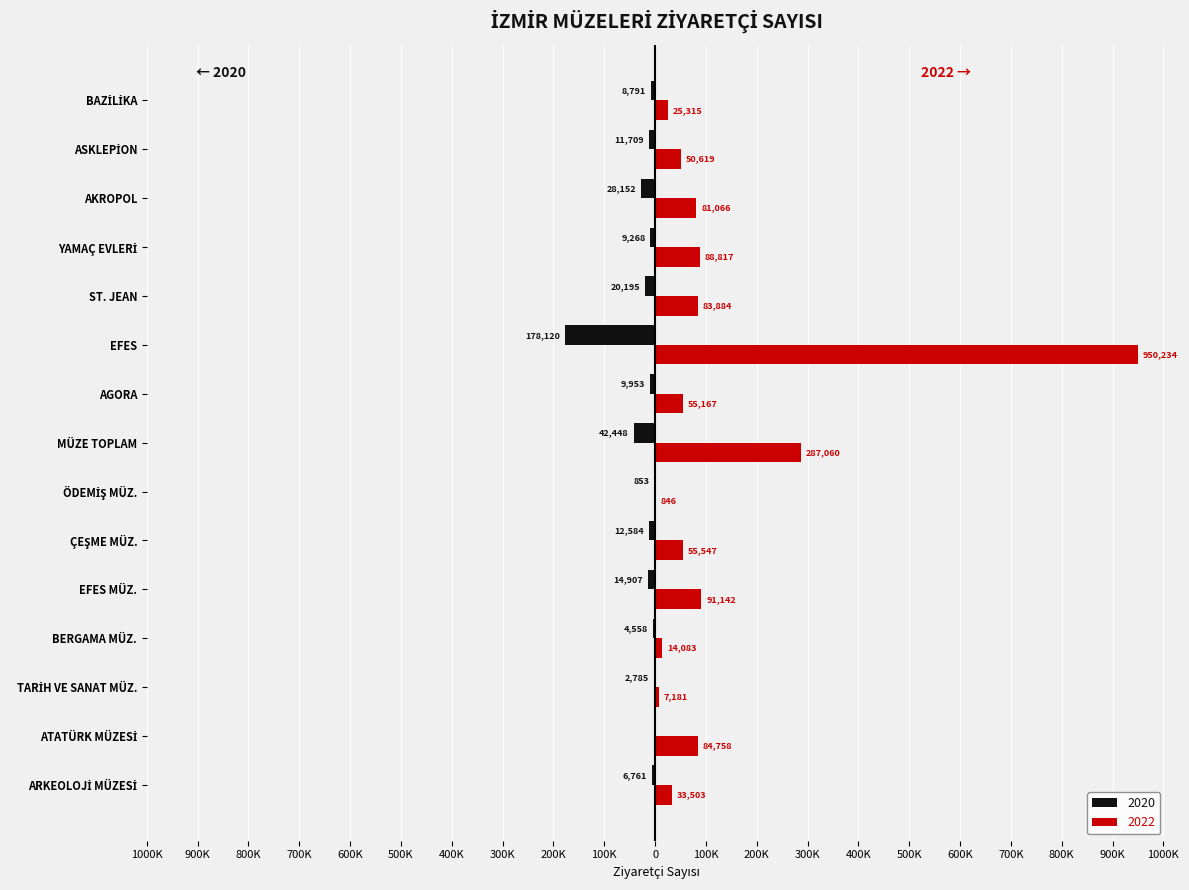

True or false: 2022 has a value of 14083 at BERGAMA MÜZ..

True